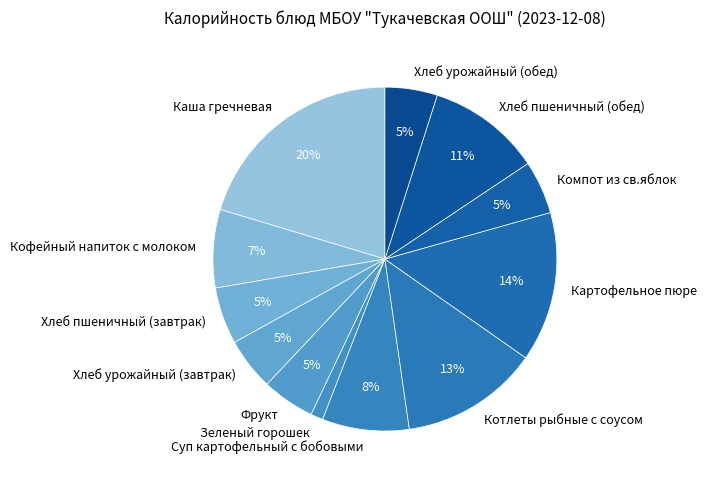

To the nearest percent, what is the average slice percentage?

8%